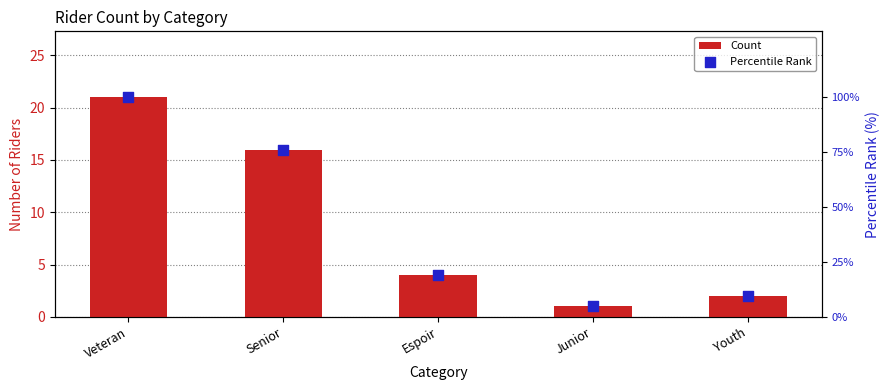

At how many categories does at least one series exceed 82?

1